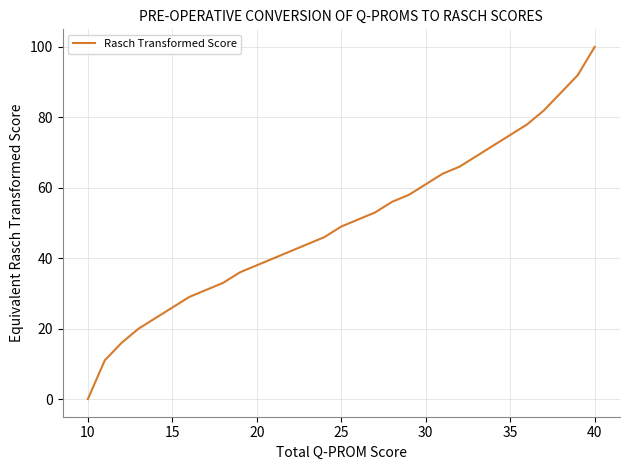

Reading right to left, extract all data points from this chart.

100	92	87	82	78	75	72	69	66	64	61	58	56	53	51	49	46	44	42	40	38	36	33	31	29	26	23	20	16	11	0